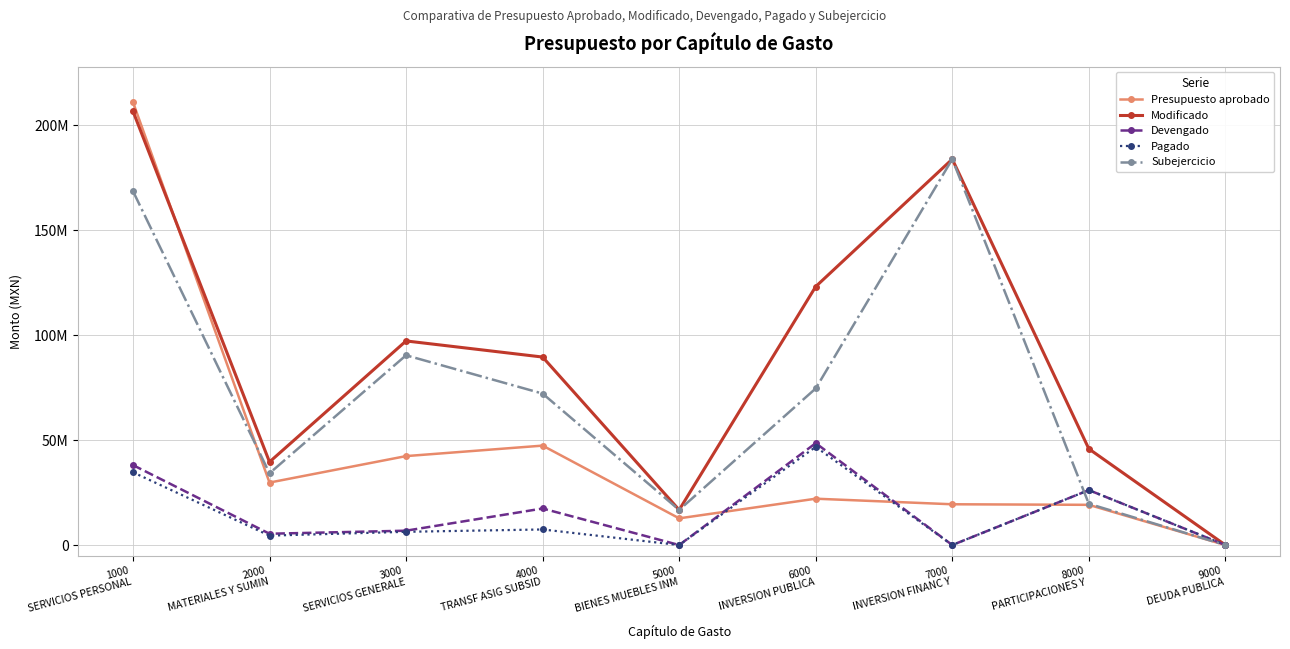

Does the chart have visible grid lines?

Yes